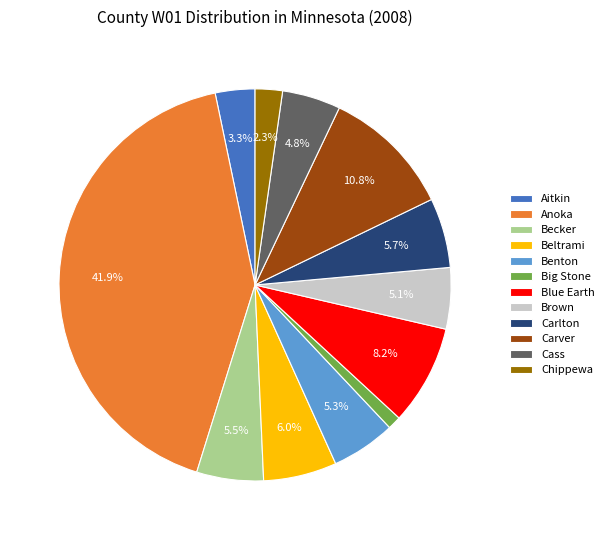

Approximately how many times larger is the value at Chippewa compared to Carver?

0.2